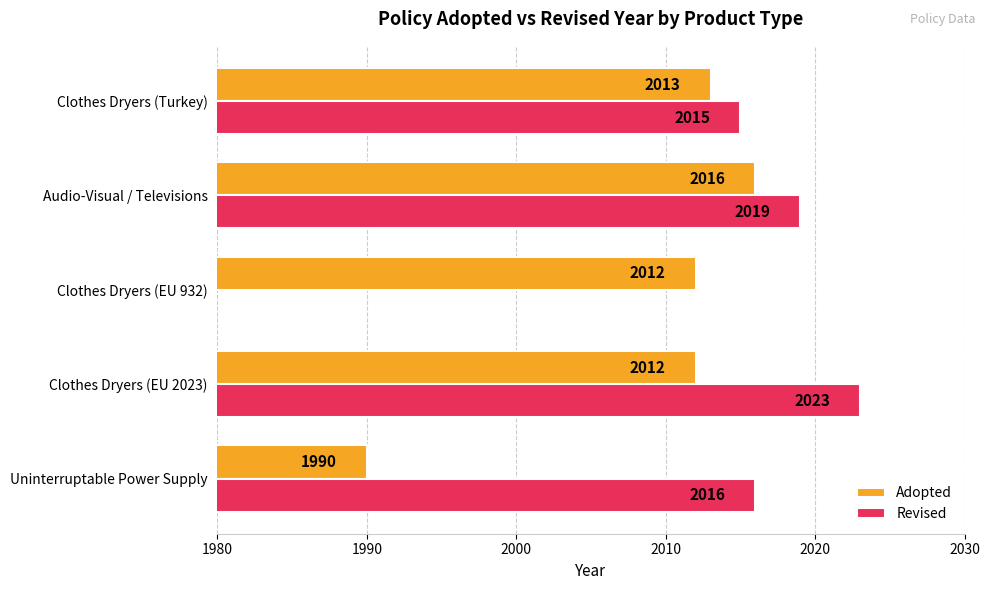

What is the sum of all Revised values?

8073